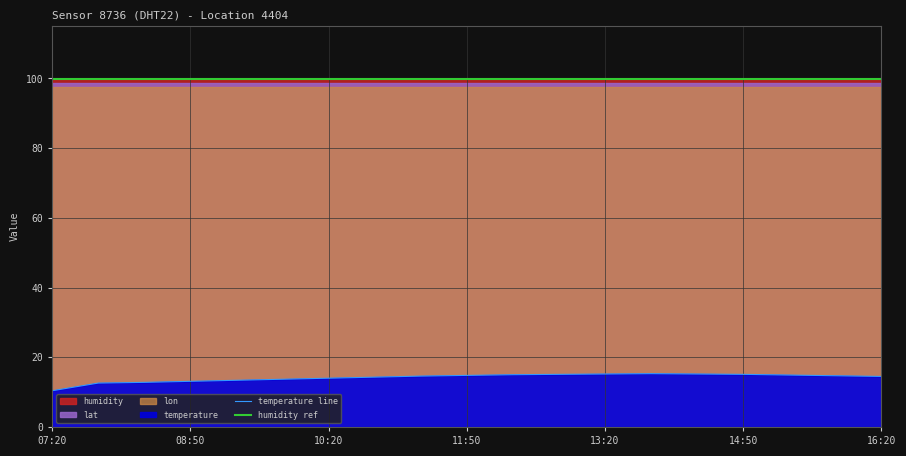

True or false: humidity and lon cross at least once.

False